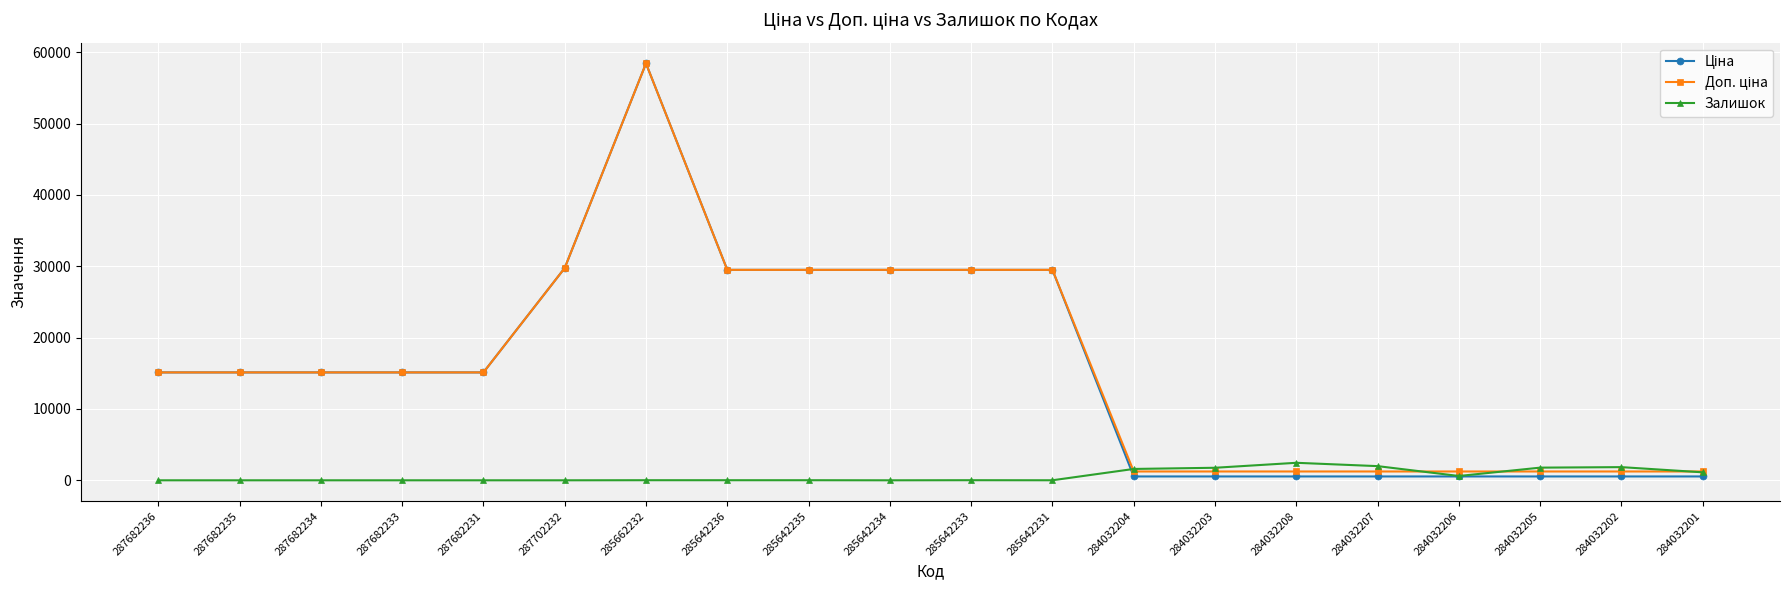

Which label corresponds to the largest value in the chart?

285662232